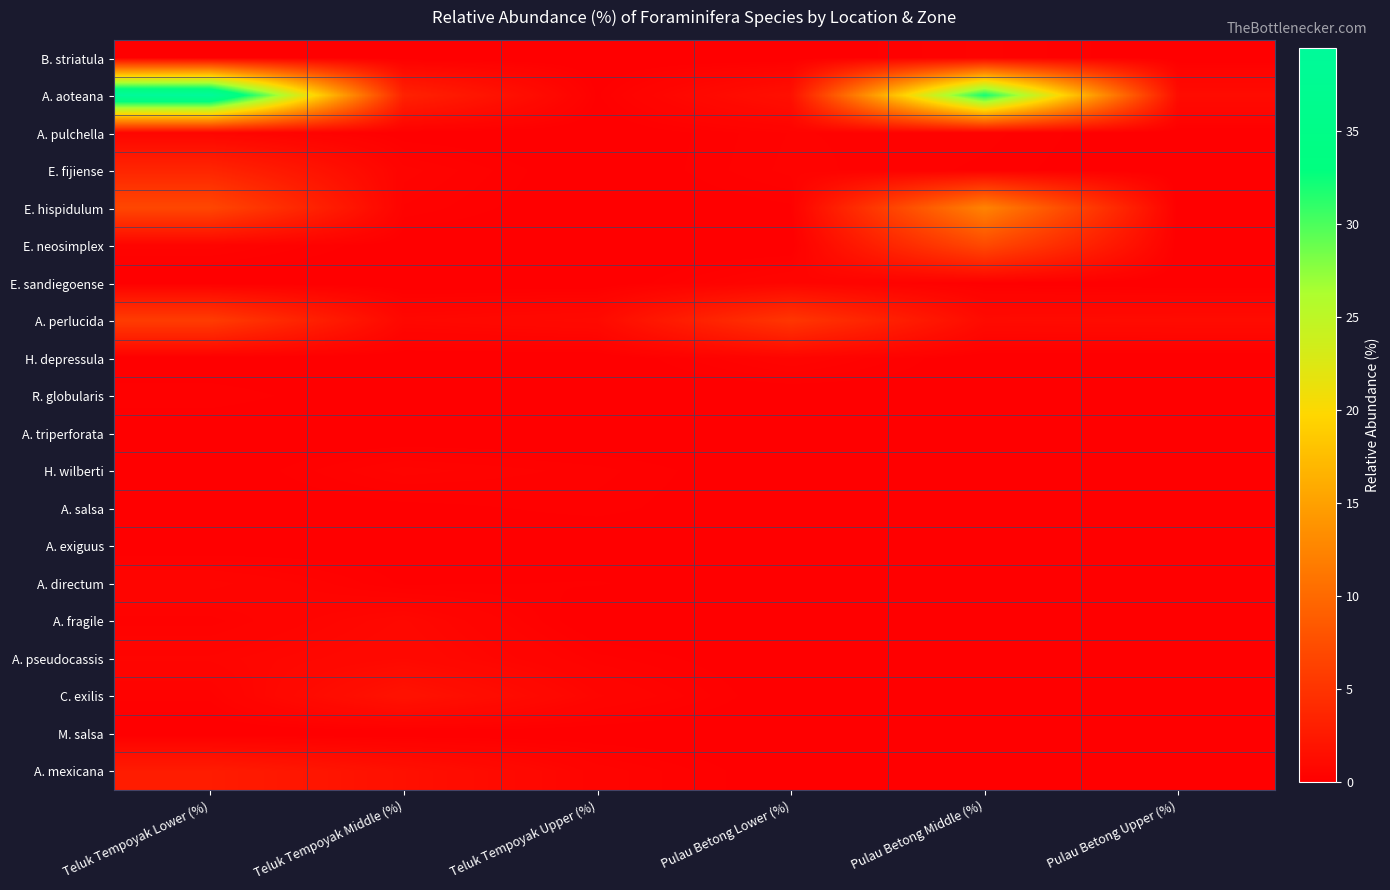

At which category is the sum across all series the highest?

Teluk Tempoyak Lower (%)